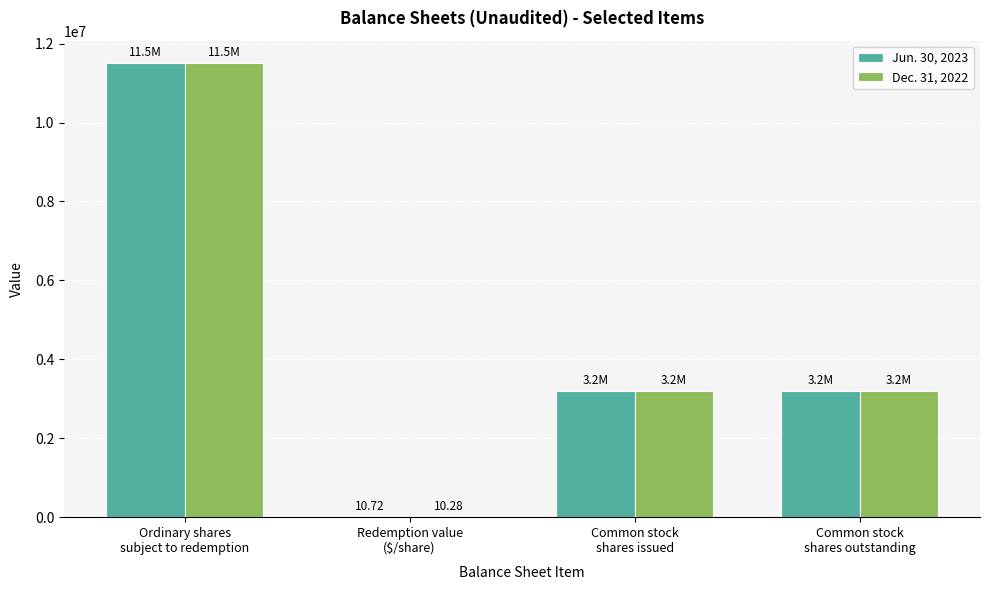

Count the number of data series in this chart.

2